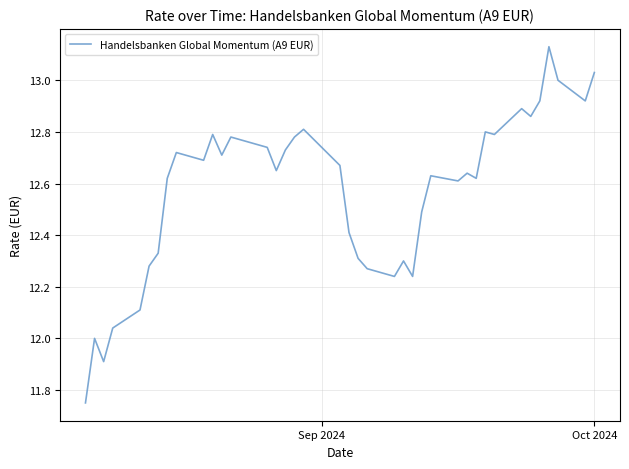

How many lines are shown in the chart?

1